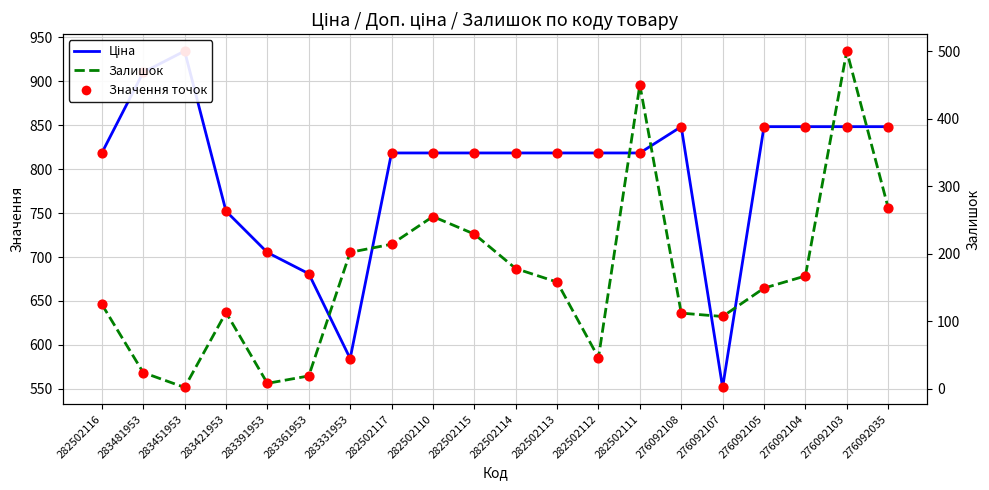

Which series has the widest spread of Y values?

Залишок